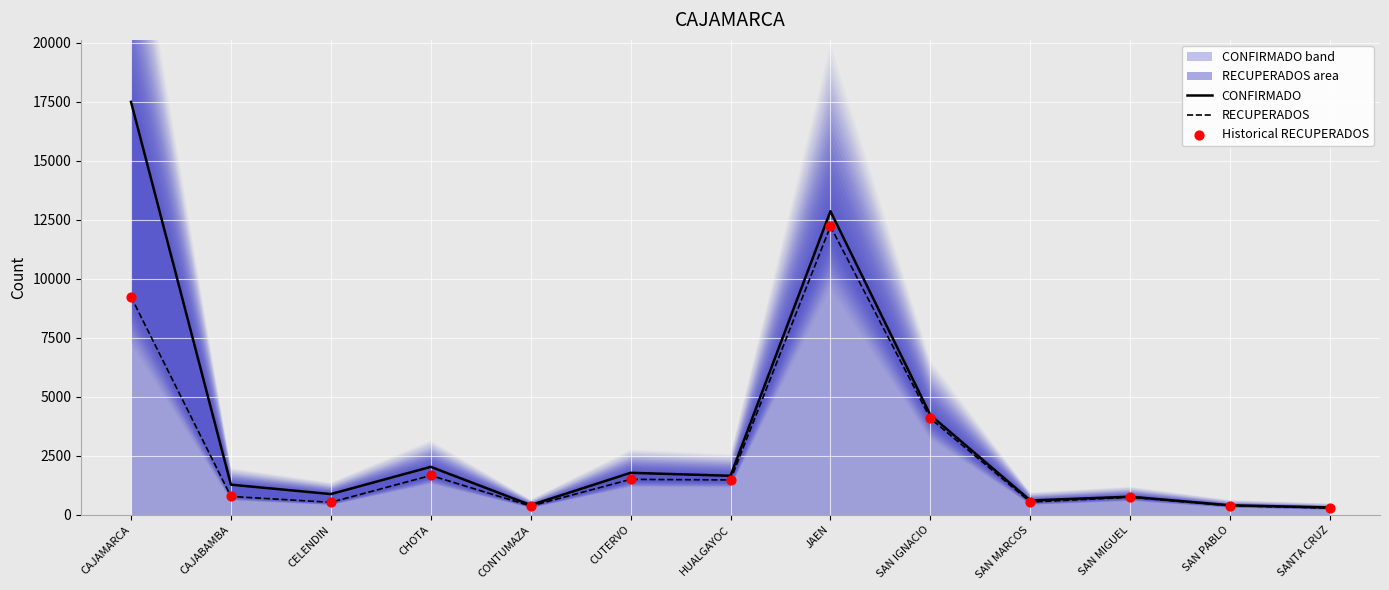

At how many categories does at least one series exceed 5957?

2